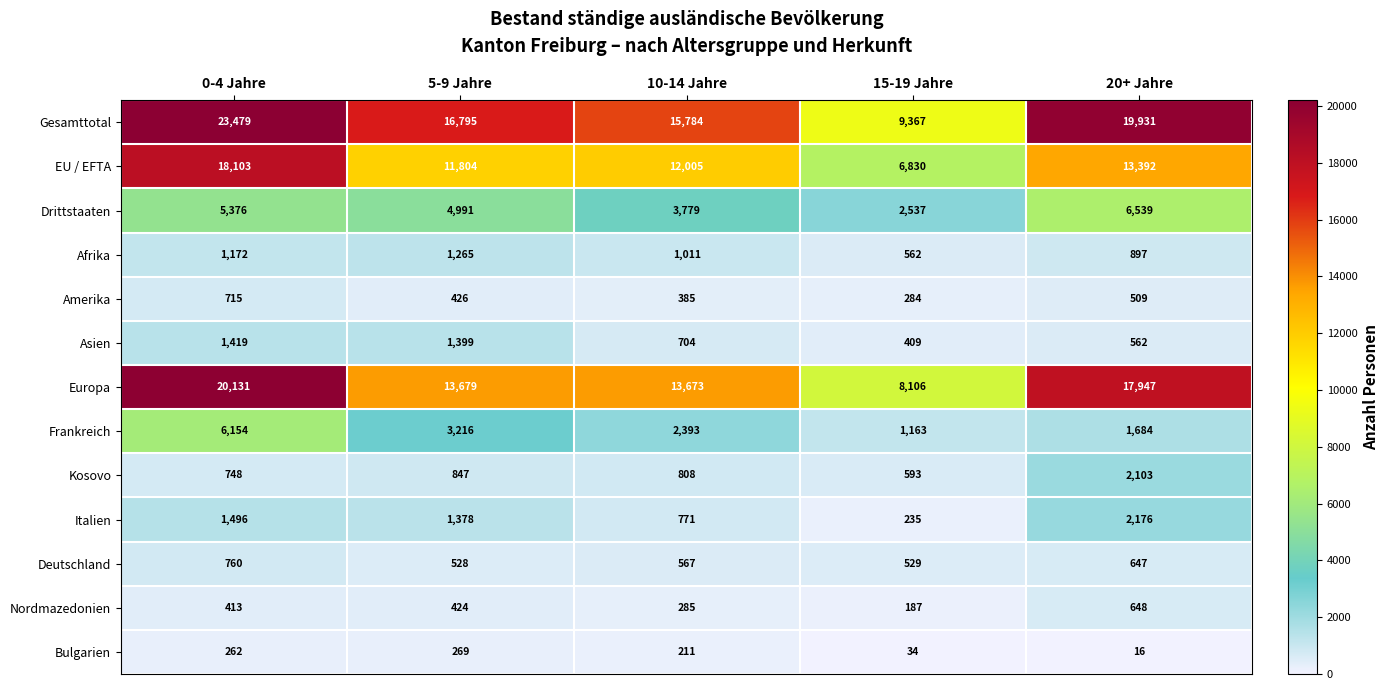

What is the difference between the maximum and second lowest values in the Bulgarien series?

235